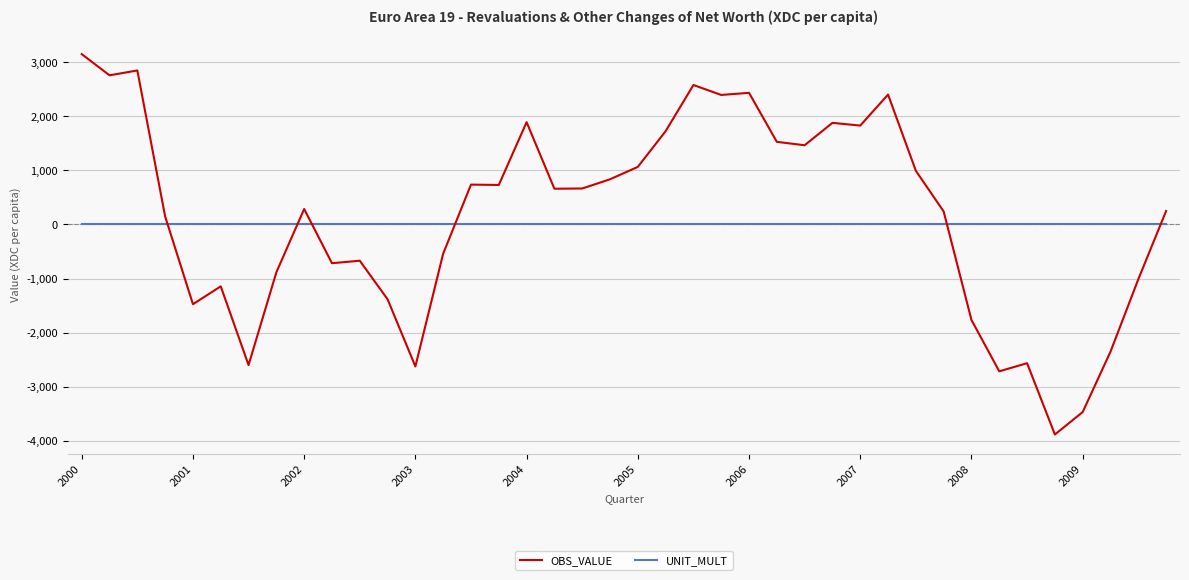

How many positive values does the OBS_VALUE series have?

24